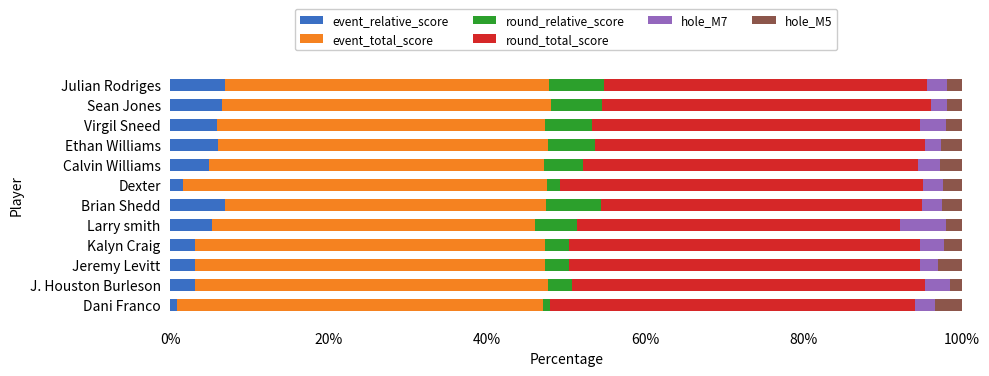

What is the average value of the event_relative_score series?

4.5